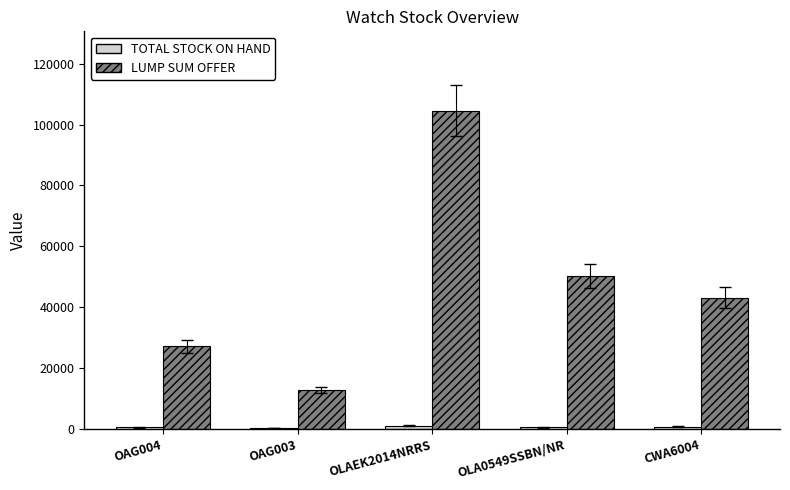

Which series changed the most between OAG004 and OLA0549SSBN/NR?

LUMP SUM OFFER